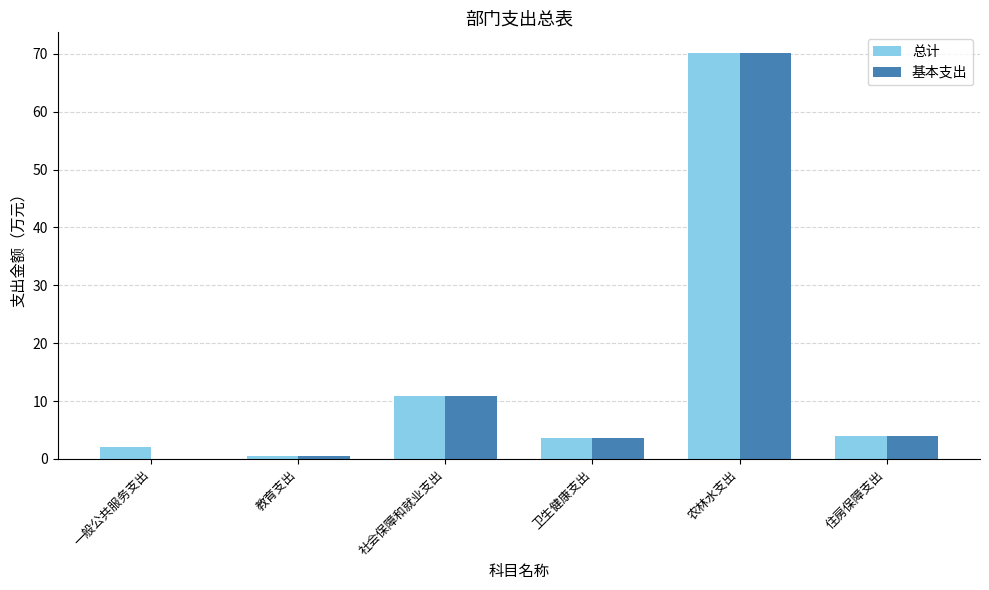

Which series changed the most between 一般公共服务支出 and 卫生健康支出?

基本支出